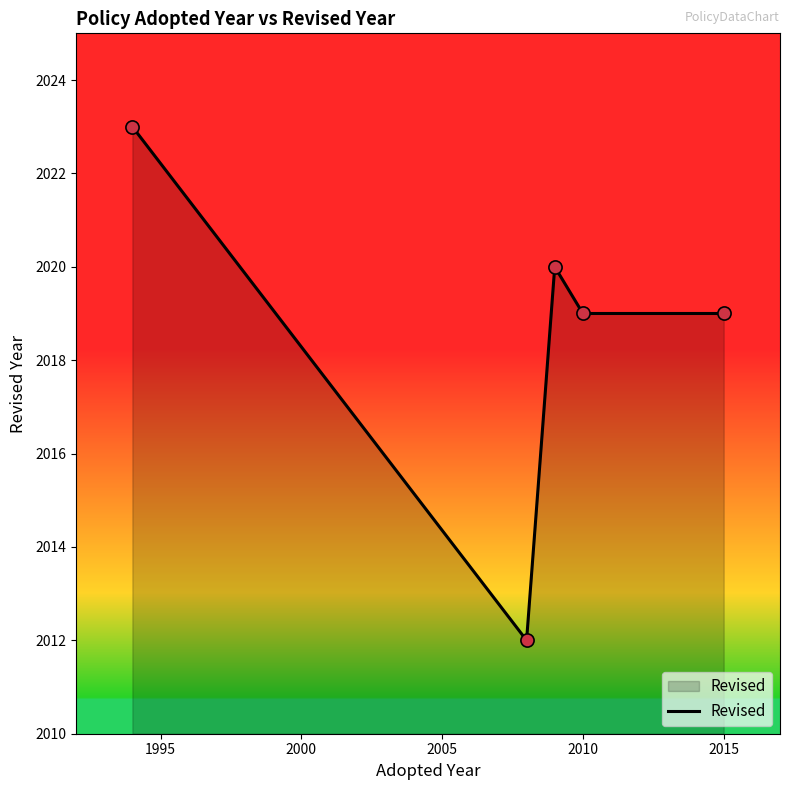

What is the difference between the maximum and second lowest values?

4